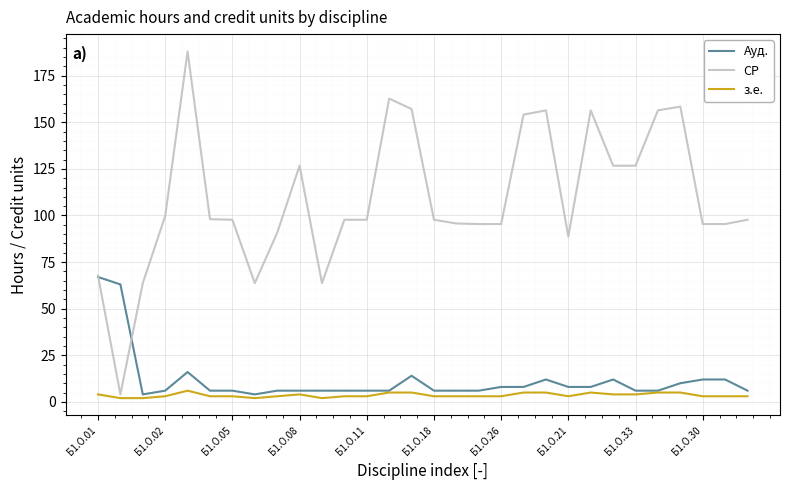

Which series has the largest total across all categories?

СР